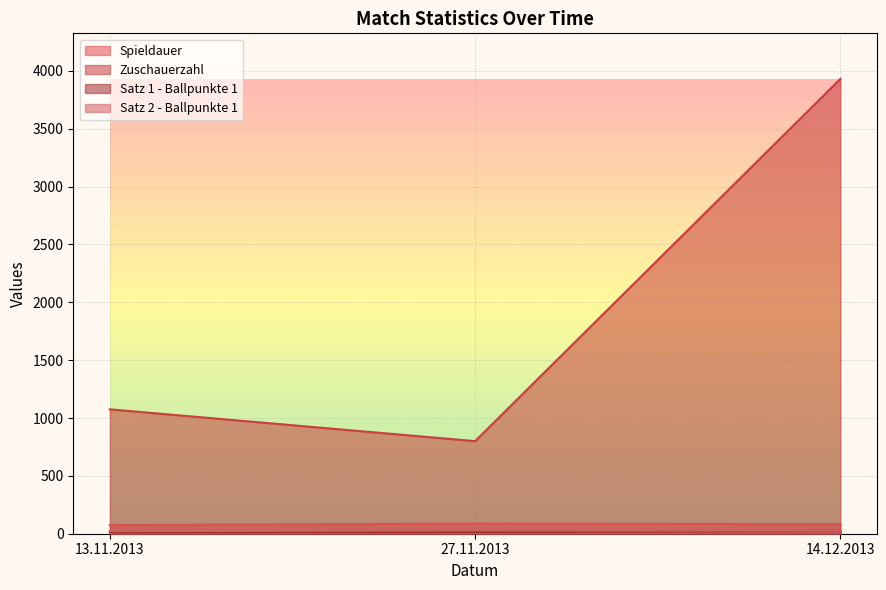

Reading left to right, transcribe all the data shown in this chart.

Spieldauer: 75	88	83
Zuschauerzahl: 1075	800	3931
Satz 1 - Ballpunkte 1: 14	16	25
Satz 2 - Ballpunkte 1: 22	29	26